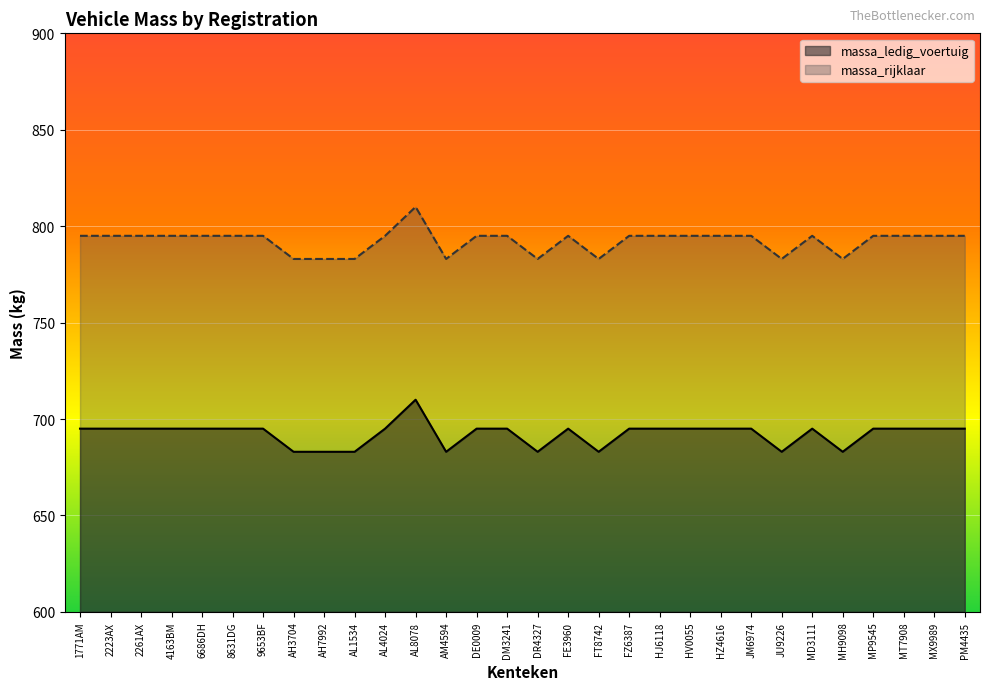

What is the total value across all series at MT7908?

1490